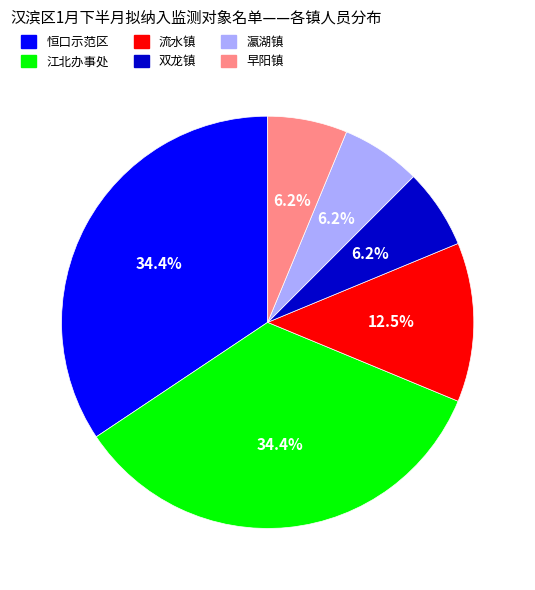

What percentage do 早阳镇 and 江北办事处 together represent?

40.6%